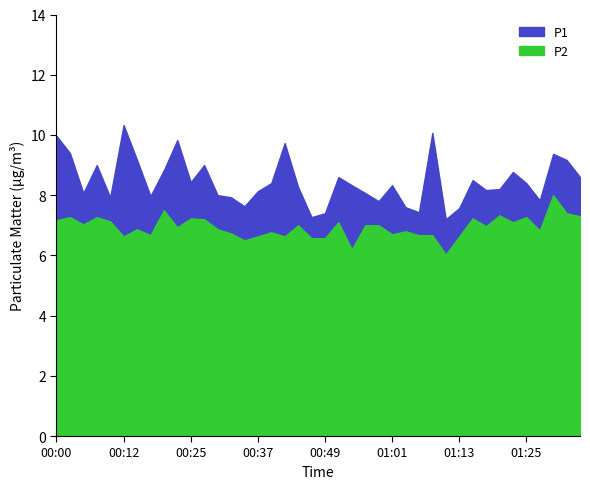

What is the label of the 24th point from the right?

00:39